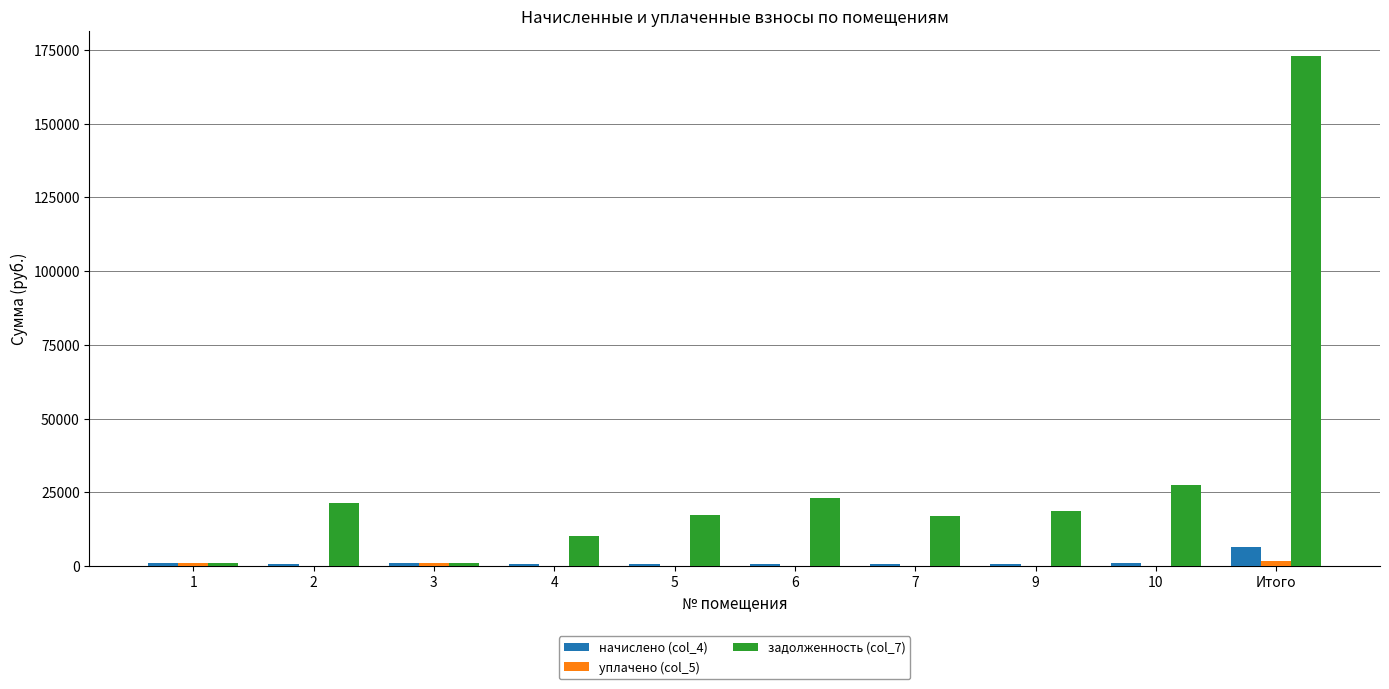

At which category is the sum across all series the highest?

Итого